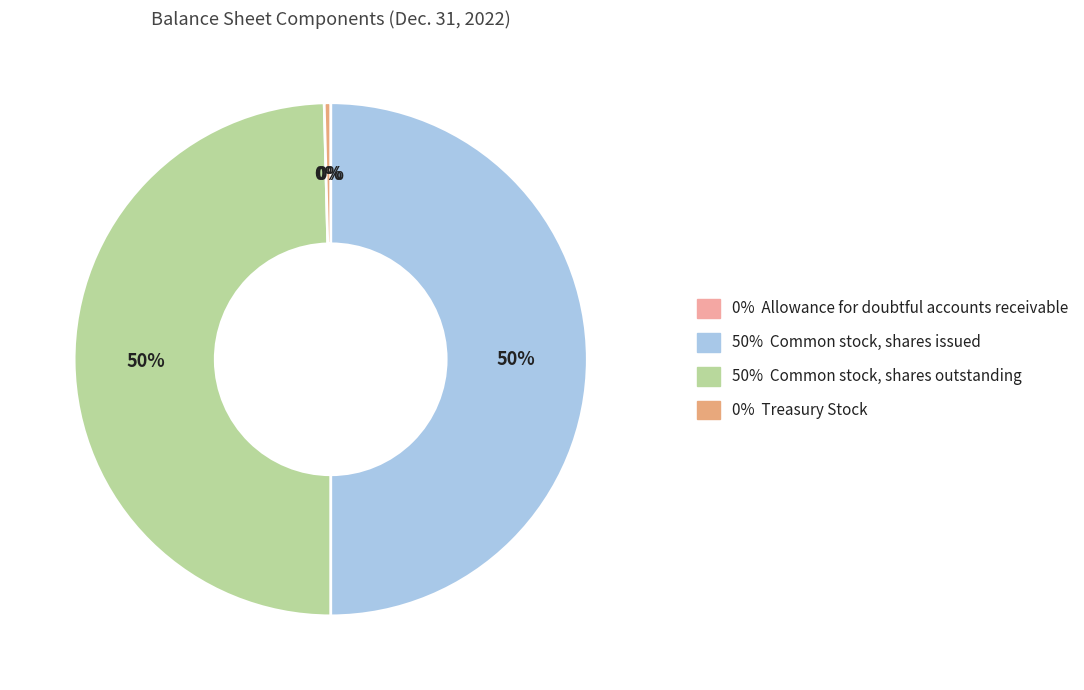

True or false: 0% Treasury Stock accounts for 0% of the total.

True